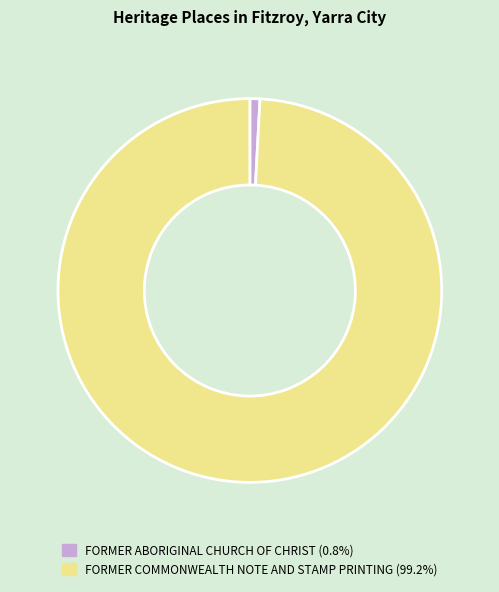

Count the number of slices in the pie.

2